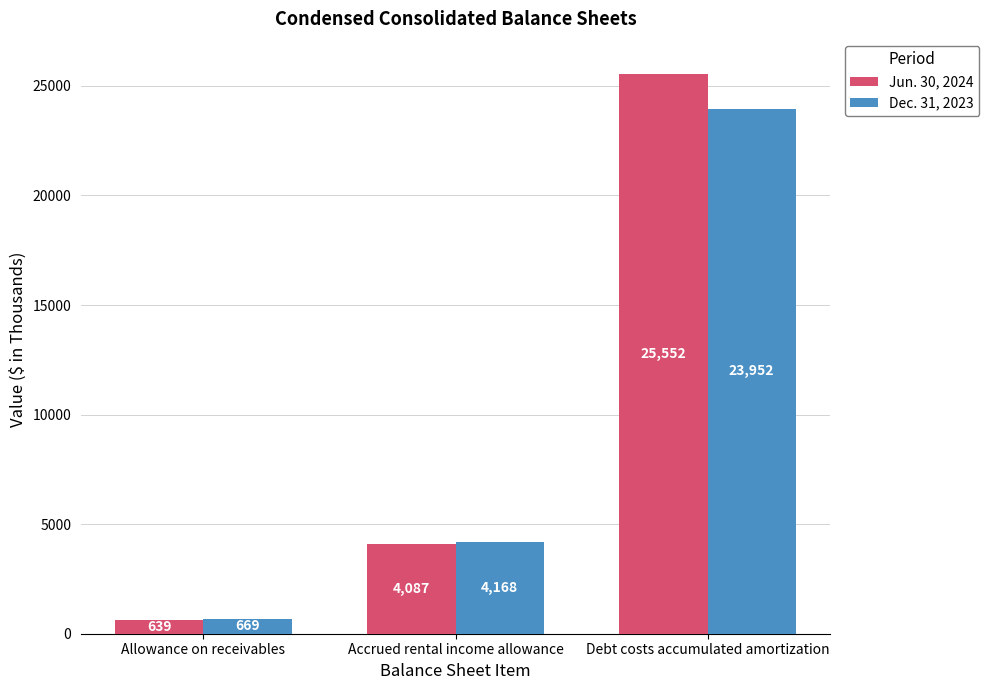

What position from the right is Accrued rental income allowance?

2